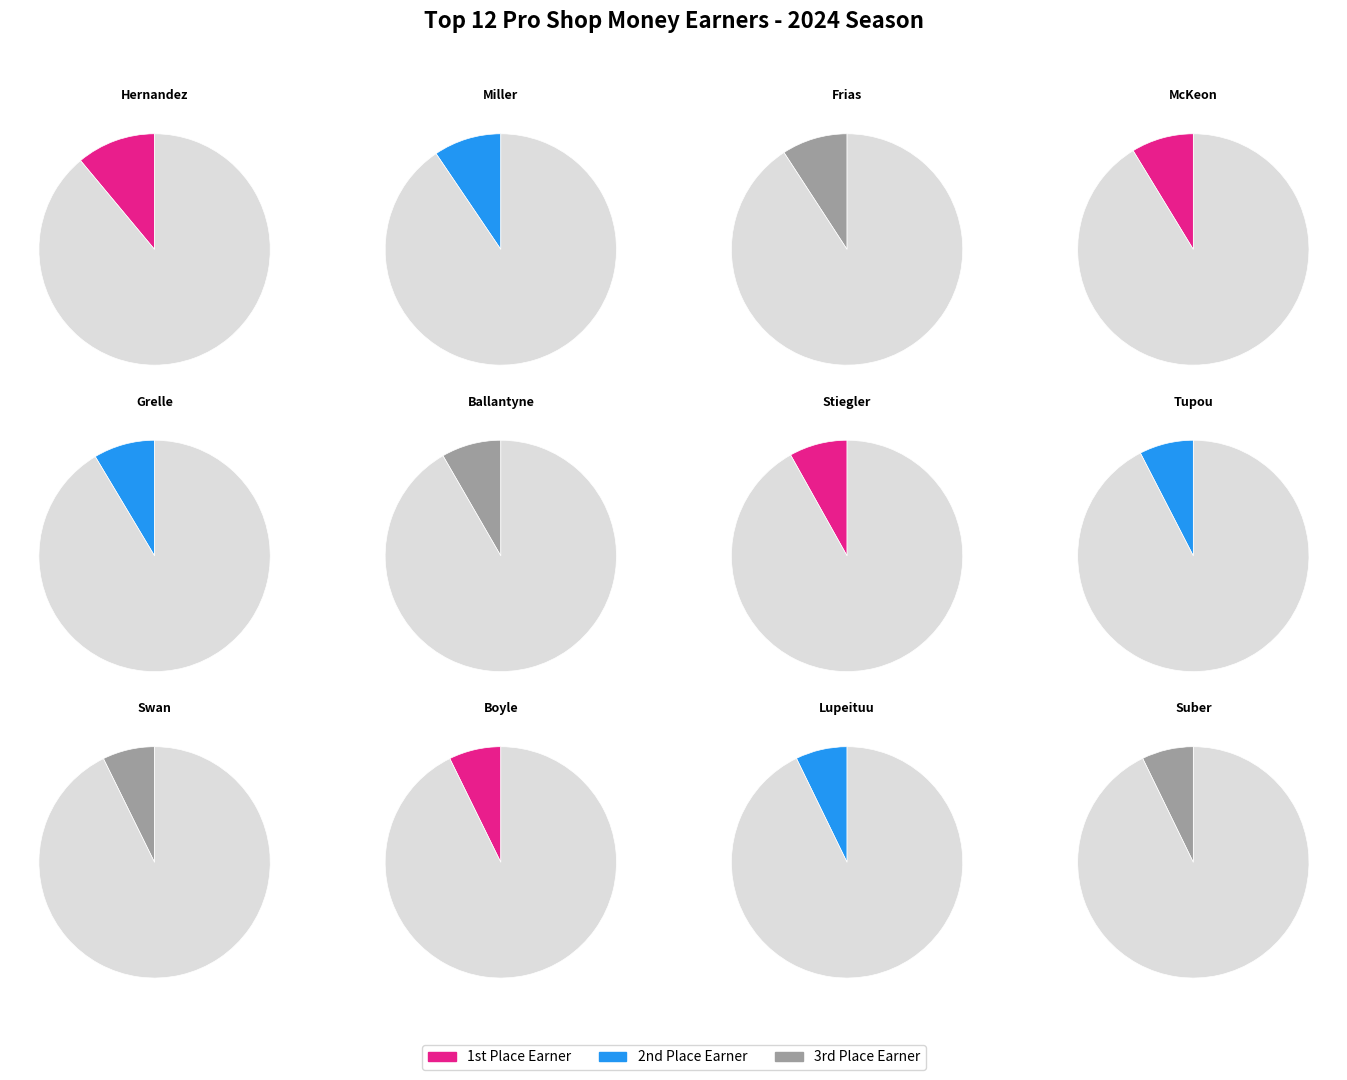

To the nearest percent, what is the combined percentage of Cheralyn Ballantyne and Ricky Suber?

16%